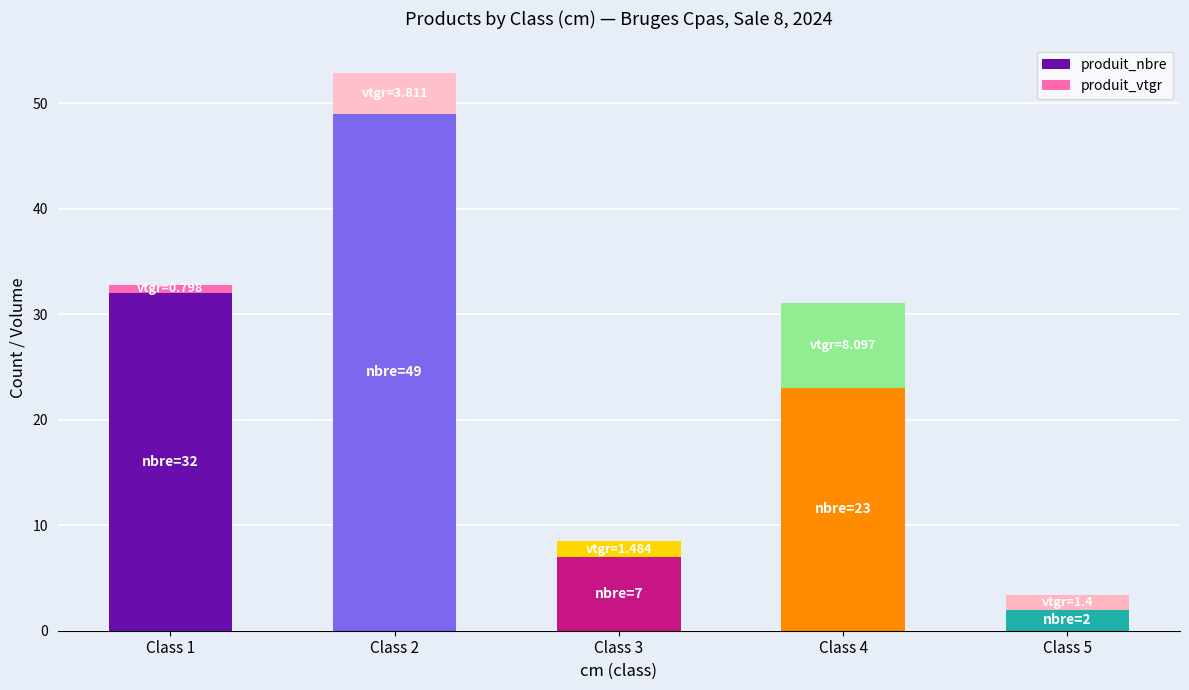

Is it true that produit_nbre equals 4.0 at Class 3?

False